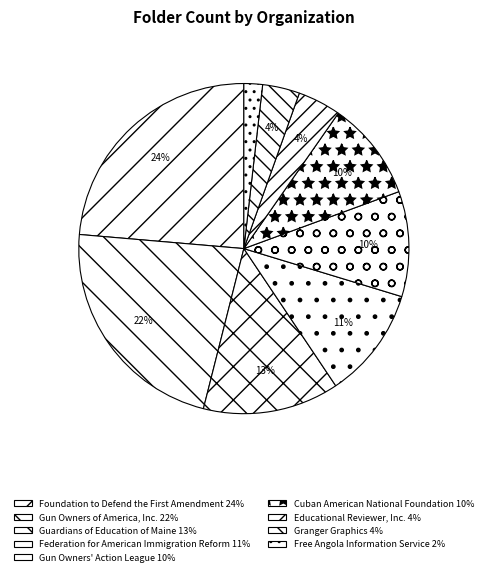

Which category has the smallest portion of the pie?

Free Angola Information Service